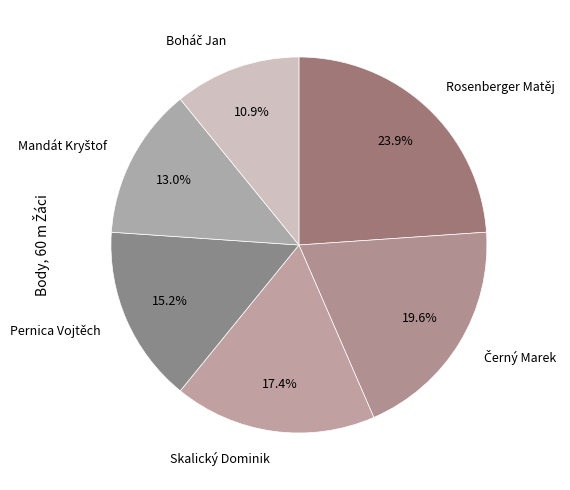

Which has a higher value, Skalický Dominik or Pernica Vojtěch?

Skalický Dominik